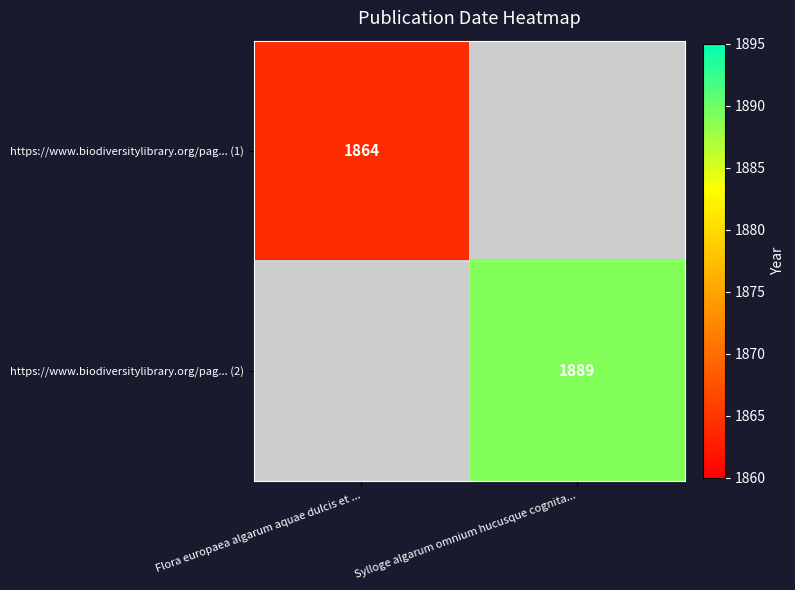

Is it true that https://www.biodiversitylibrary.org/pag... (1) equals 504 at Flora europaea algarum aquae dulcis et ...?

False